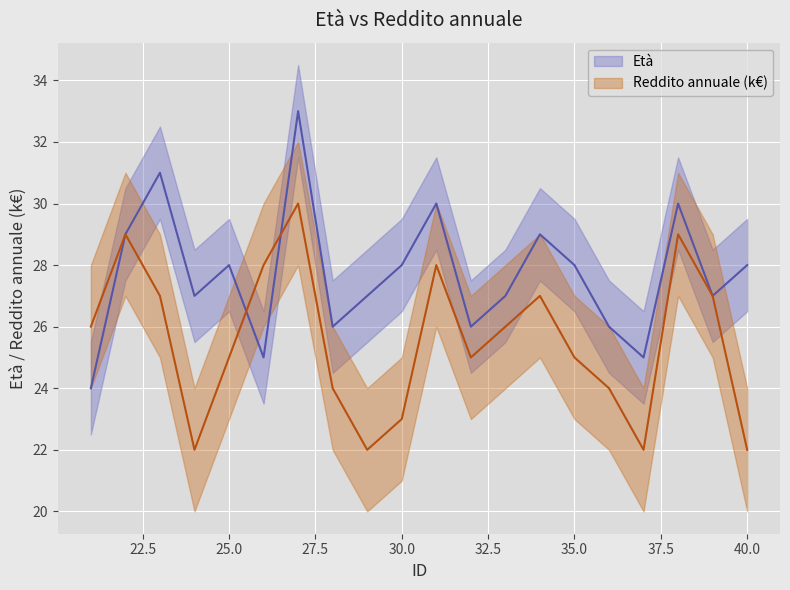

Count the number of data series in this chart.

2